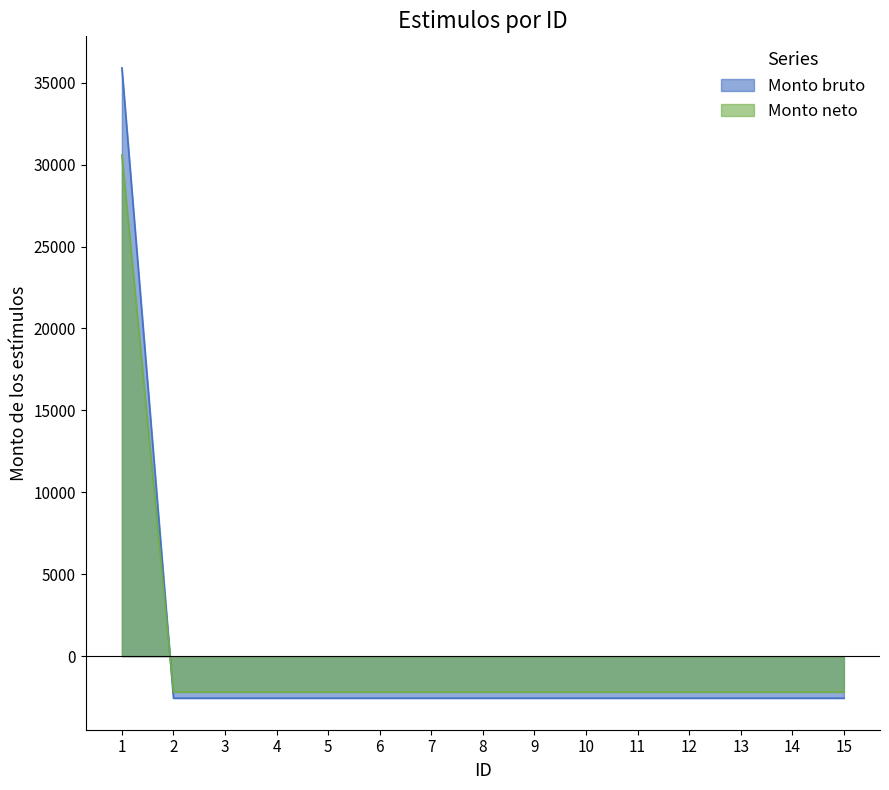

Which category has the highest value across all series?

1